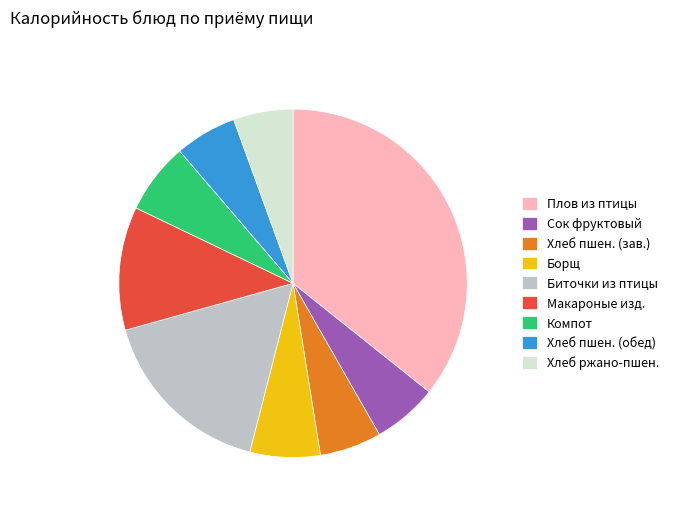

The Макароные изд. slice represents 25% of the pie. True or false?

False